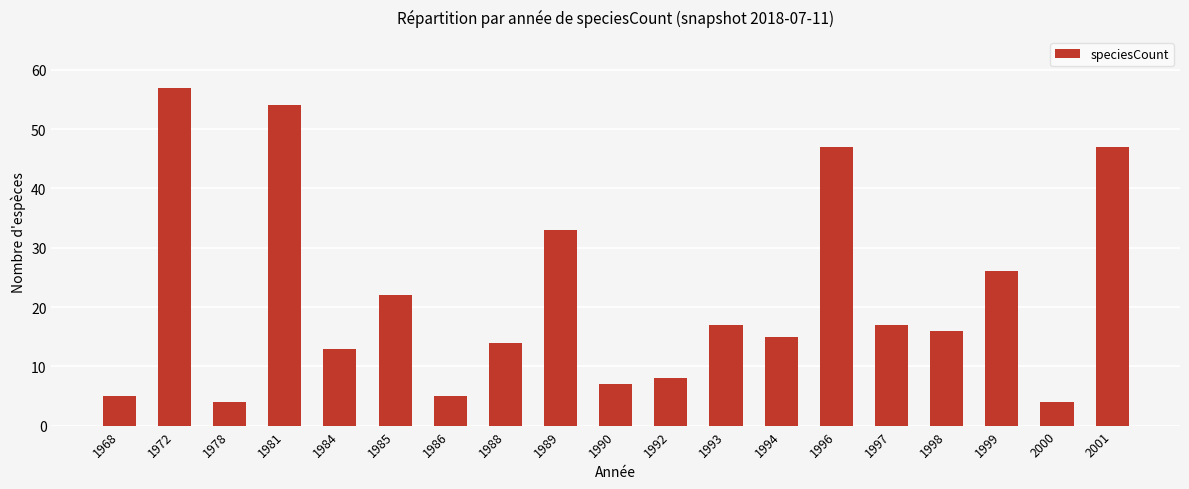

Reading left to right, extract all data points from this chart.

5	57	4	54	13	22	5	14	33	7	8	17	15	47	17	16	26	4	47